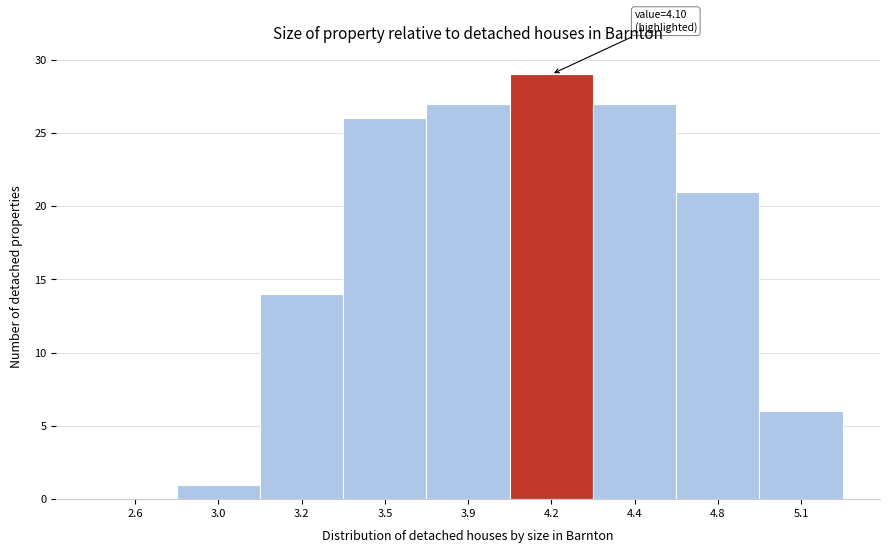

Reading right to left, what are all the values shown in this chart?

5.1=6	4.8=21	4.4=27	4.2=29	3.9=27	3.5=26	3.2=14	3.0=1	2.6=0